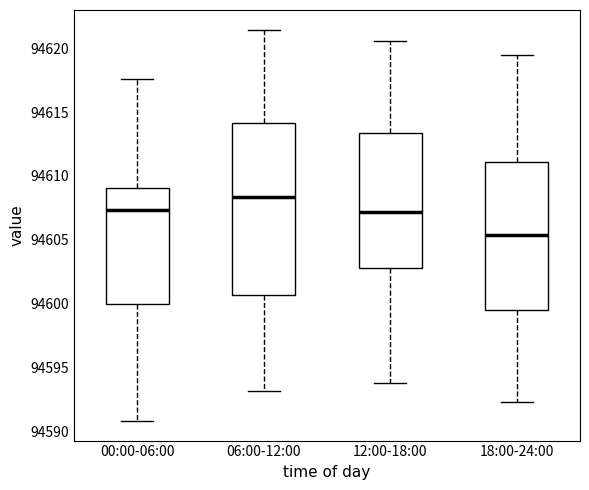

Comparing the boxes themselves (not the whiskers), which one is the tallest?

06:00-12:00